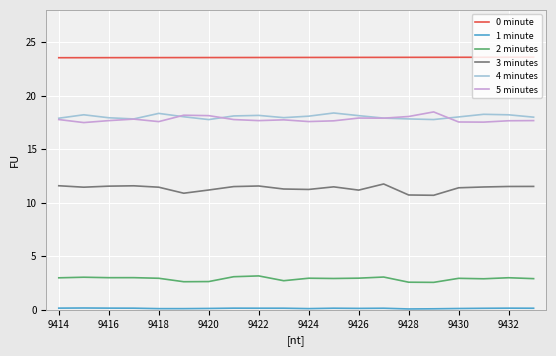

What is the greatest value displayed?

23.6